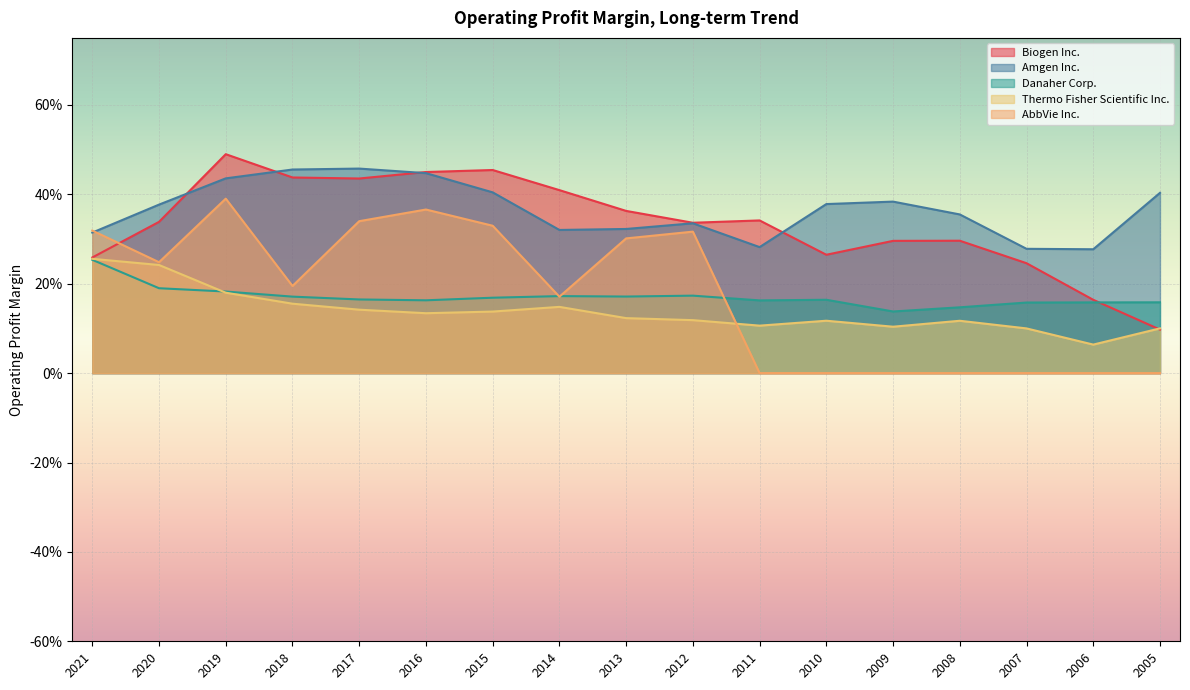

True or false: AbbVie Inc. has more than 0 points higher than both neighbors.

True